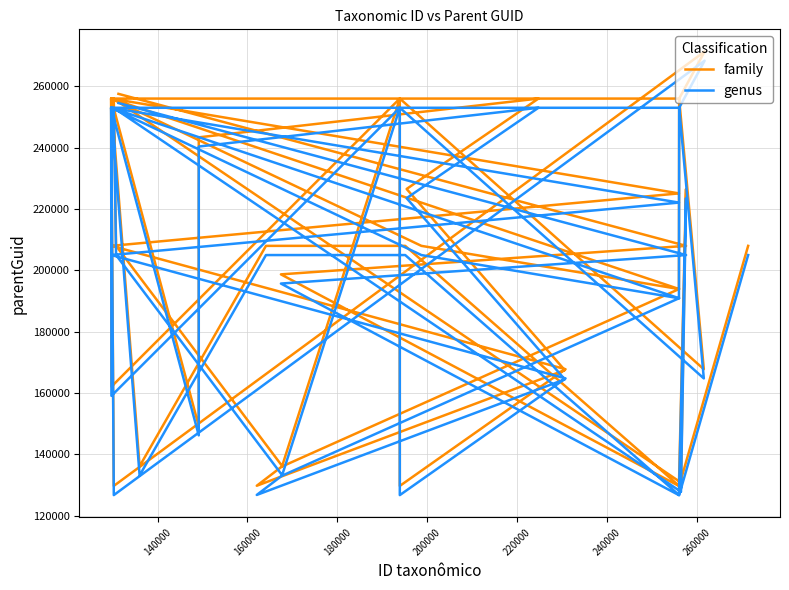

True or false: genus has more than 2 points higher than both neighbors.

True